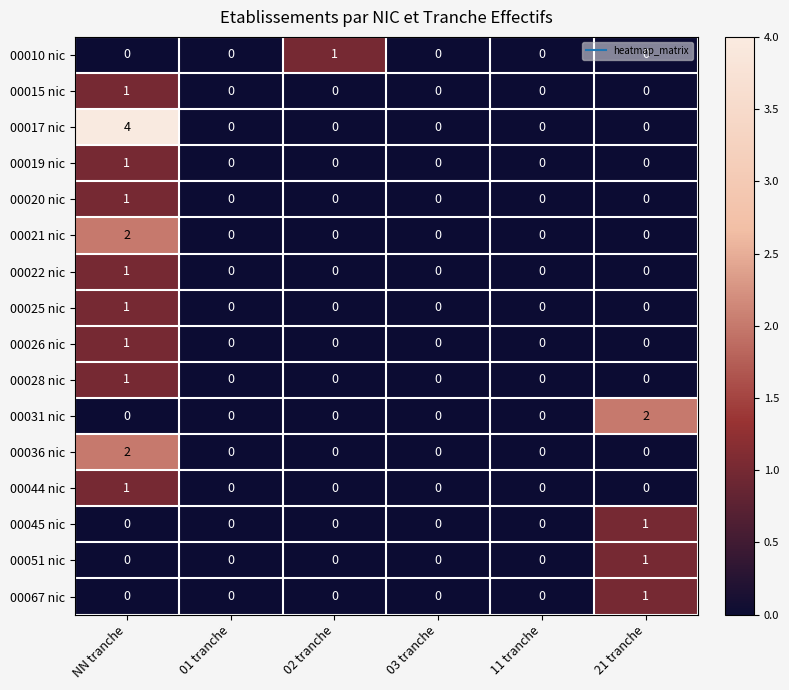

At which category is the sum across all series the highest?

NN tranche